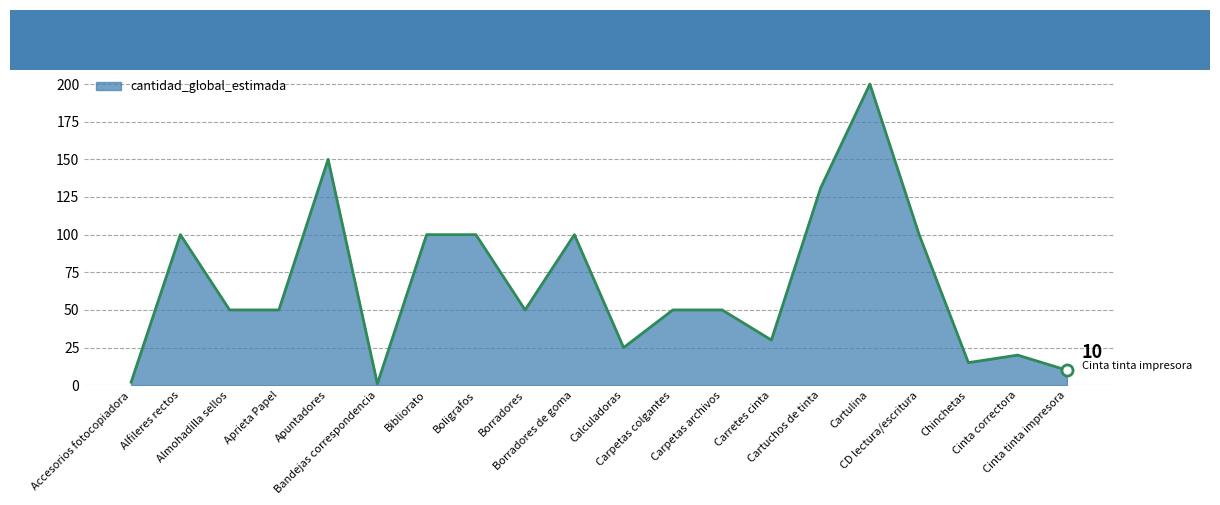

List the labels in order of value, largest first.

Cartulina, Apuntadores, Cartuchos de tinta, Alfileres rectos, Bibliorato, Boligrafos, Borradores de goma, CD lectura/escritura, Almohadilla sellos, Aprieta Papel, Borradores, Carpetas colgantes, Carpetas archivos, Carretes cinta, Calculadoras, Cinta correctora, Chinchetas, Cinta tinta impresora, Accesorios fotocopiadora, Bandejas correspondencia